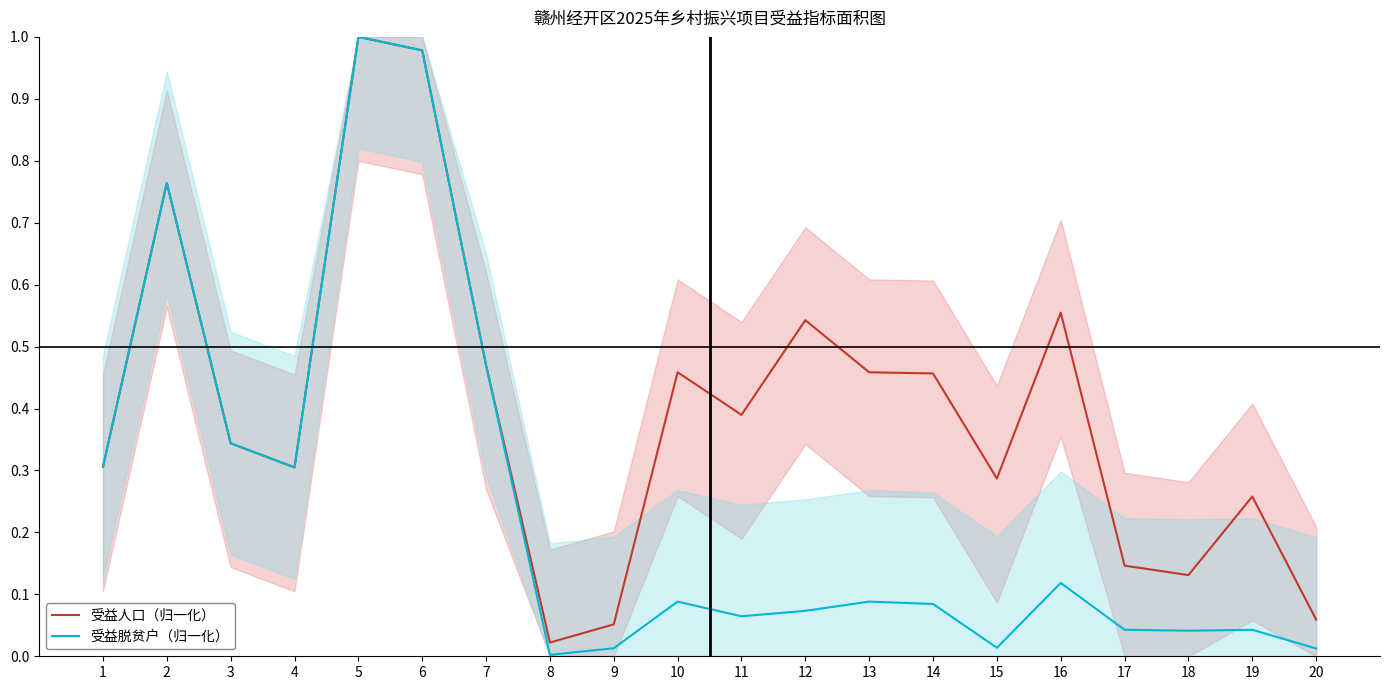

Count the number of data series in this chart.

2